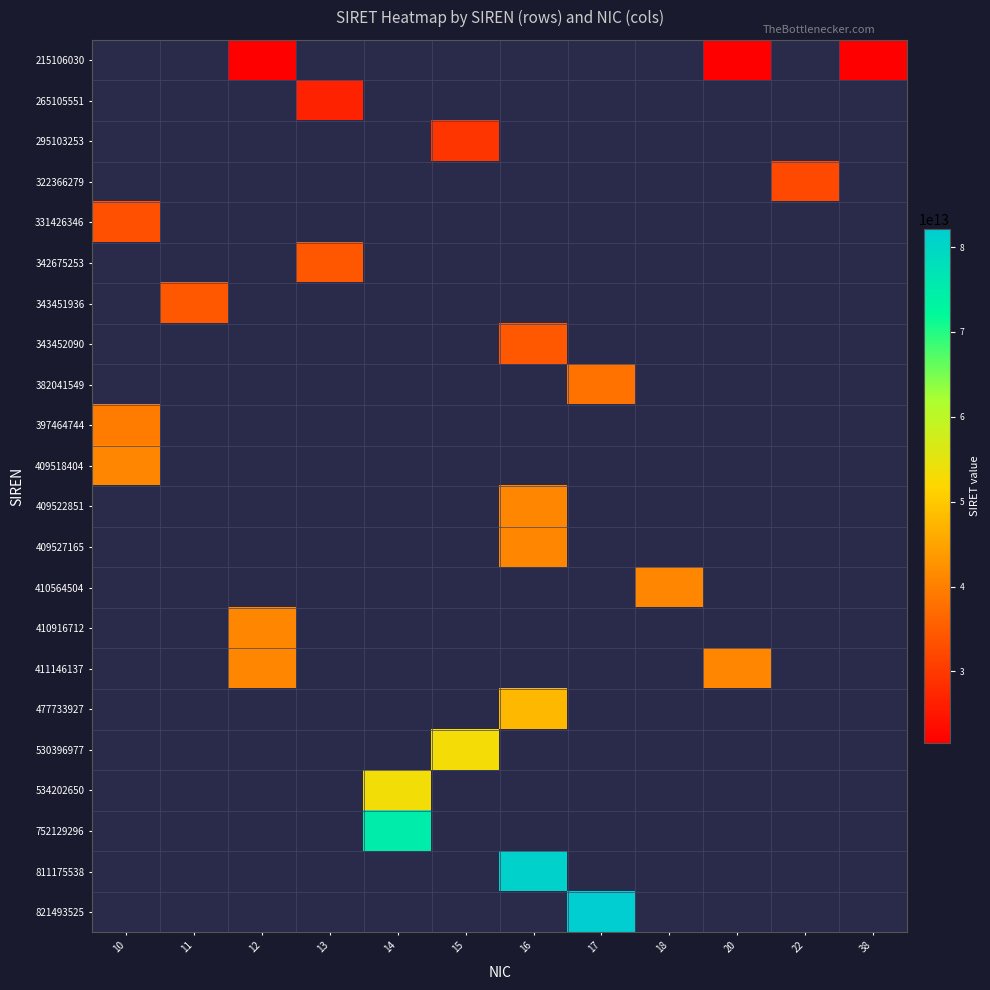

Is the value of 409522851 at 10 greater than the value of 265105551 at 18?

No